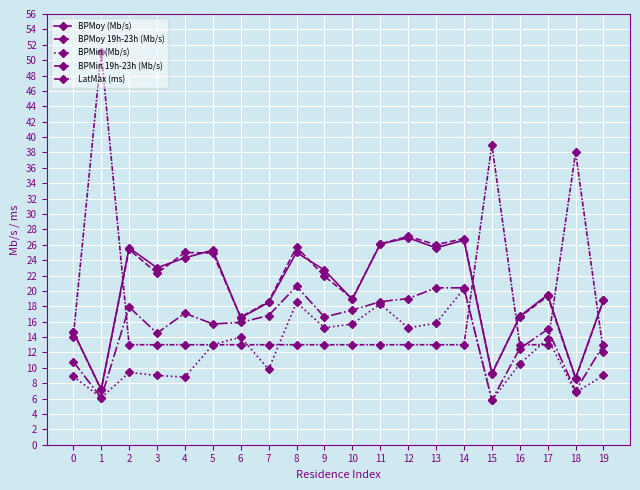

Reading left to right, list all the values displayed in this chart.

BPMoy (Mb/s): 0=14.7	1=7.2	2=25.6	3=23.0	4=24.3	5=25.3	6=16.5	7=18.5	8=25.0	9=22.7	10=18.9	11=26.1	12=26.9	13=25.6	14=26.6	15=9.2	16=16.7	17=19.5	18=8.7	19=18.8
BPMoy 19h-23h (Mb/s): 0=14.7	1=7.1	2=25.4	3=22.3	4=25.0	5=24.9	6=16.6	7=18.6	8=25.7	9=21.9	10=19.0	11=26.1	12=27.1	13=26.0	14=26.8	15=9.3	16=16.6	17=19.3	18=8.6	19=18.8
BPMin (Mb/s): 0=8.9	1=6.1	2=9.4	3=9.0	4=8.8	5=13.0	6=14.0	7=9.8	8=18.5	9=15.2	10=15.7	11=18.3	12=15.2	13=15.8	14=20.3	15=5.8	16=10.5	17=13.8	18=6.8	19=9.0
BPMin 19h-23h (Mb/s): 0=10.8	1=6.1	2=17.9	3=14.5	4=17.1	5=15.7	6=15.9	7=16.8	8=20.6	9=16.6	10=17.5	11=18.6	12=19.0	13=20.4	14=20.4	15=5.8	16=12.5	17=15.0	18=7.0	19=13.0
LatMax (ms): 0=14.0	1=51.0	2=13.0	3=13.0	4=13.0	5=13.0	6=13.0	7=13.0	8=13.0	9=13.0	10=13.0	11=13.0	12=13.0	13=13.0	14=13.0	15=39.0	16=13.0	17=13.0	18=38.0	19=12.0